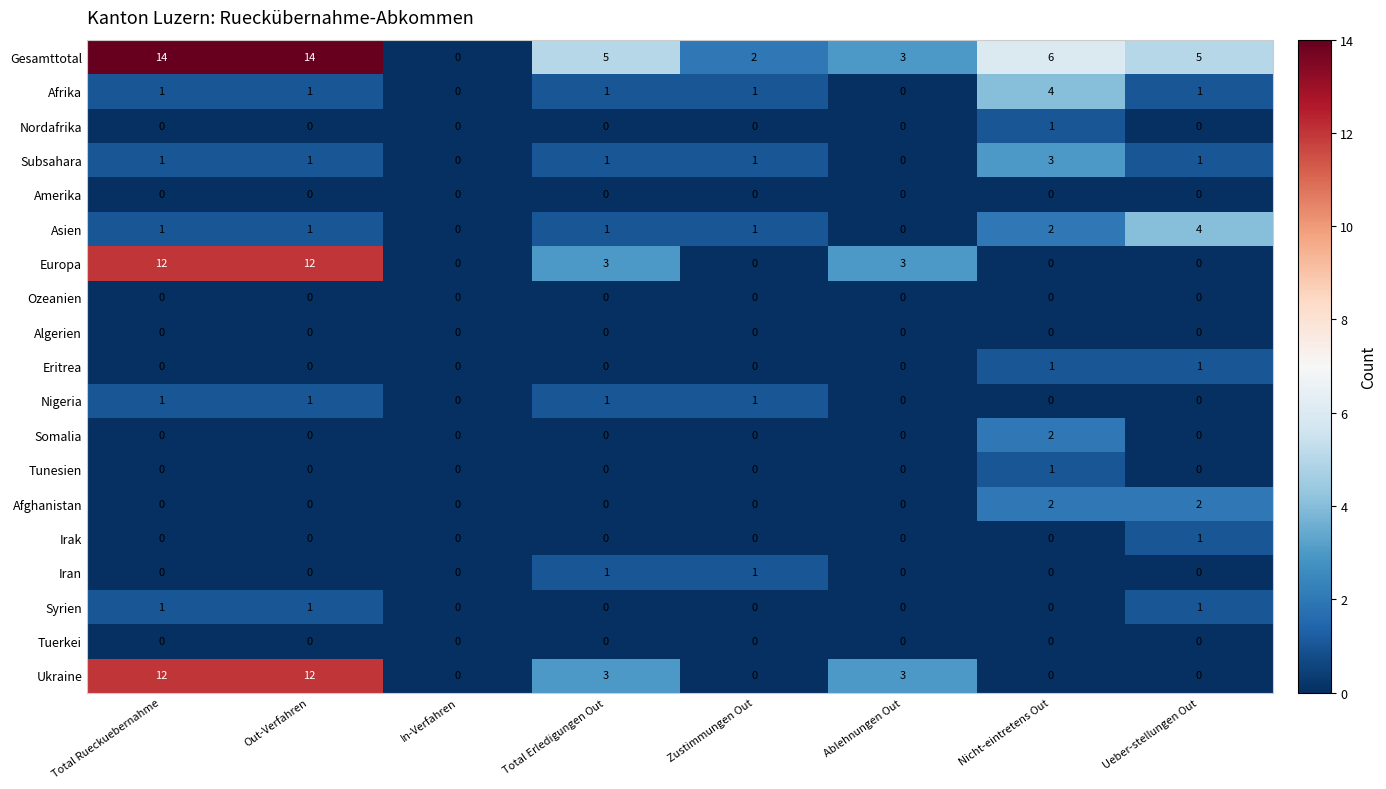

How many Europa values are between 0 and 12?

8